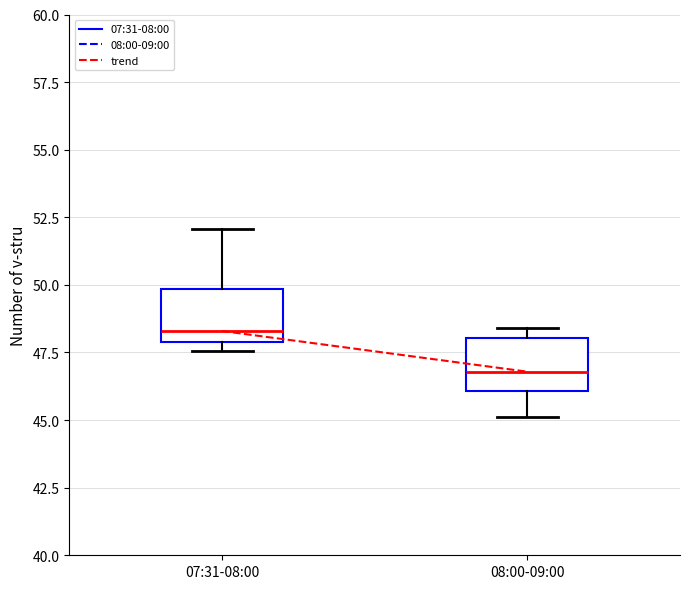

Which box has the highest median line?

07:31-08:00